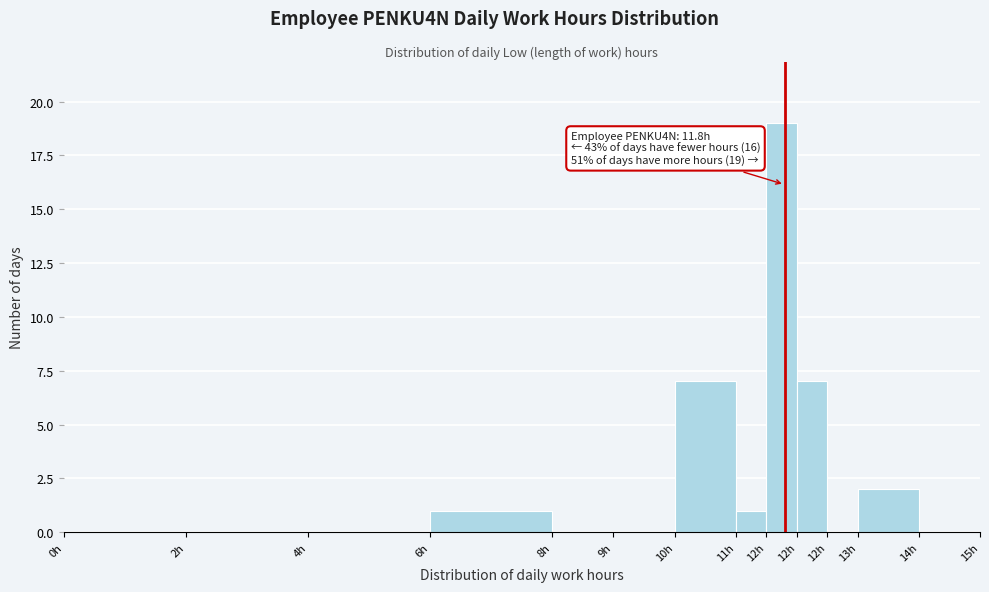

Count the number of data series in this chart.

1